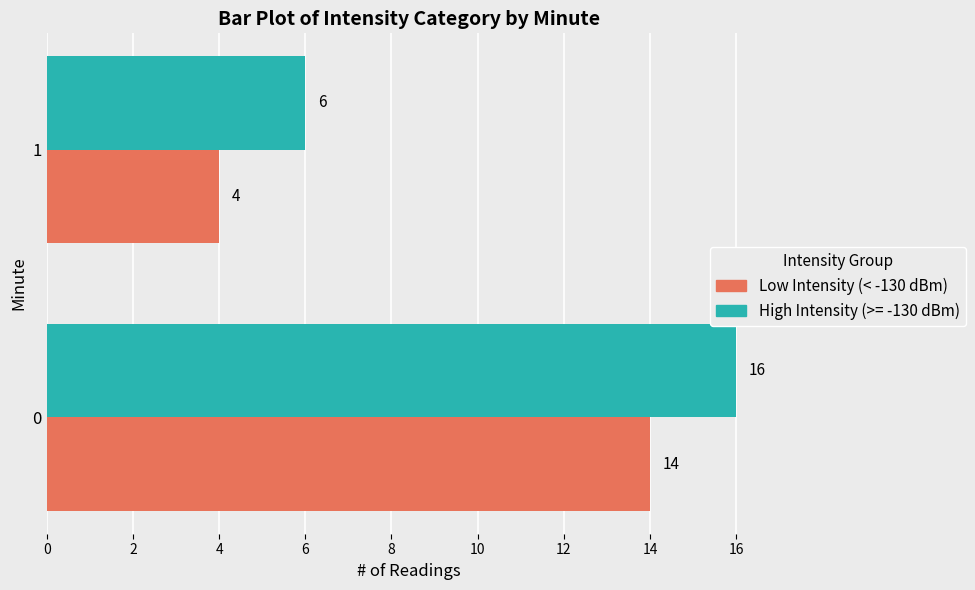

What is the sum of the Low Intensity (< -130 dBm) values at 0 and 1?

18